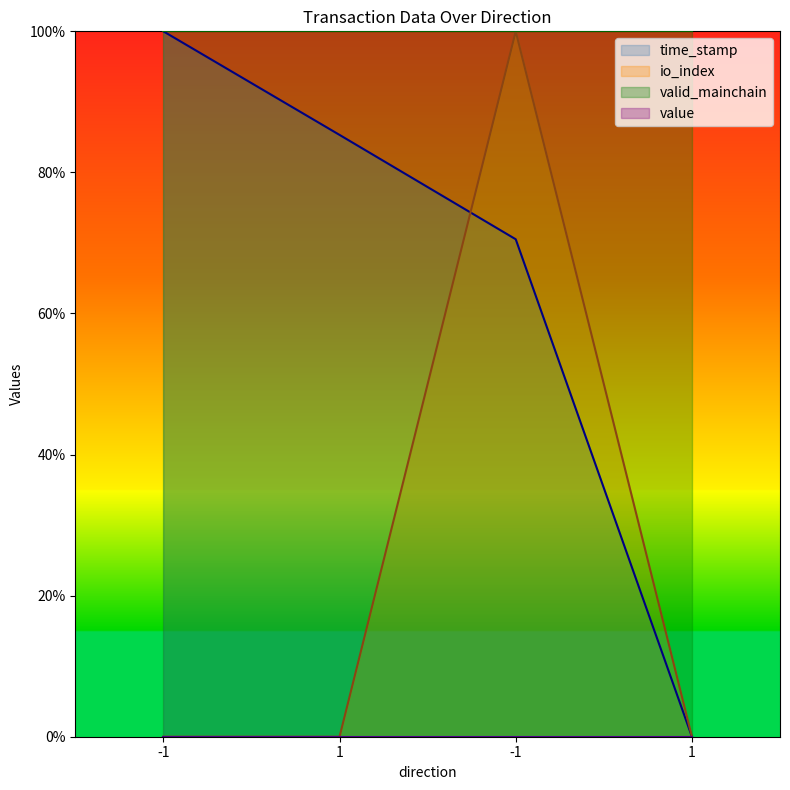

True or false: io_index and time_stamp cross at least once.

True